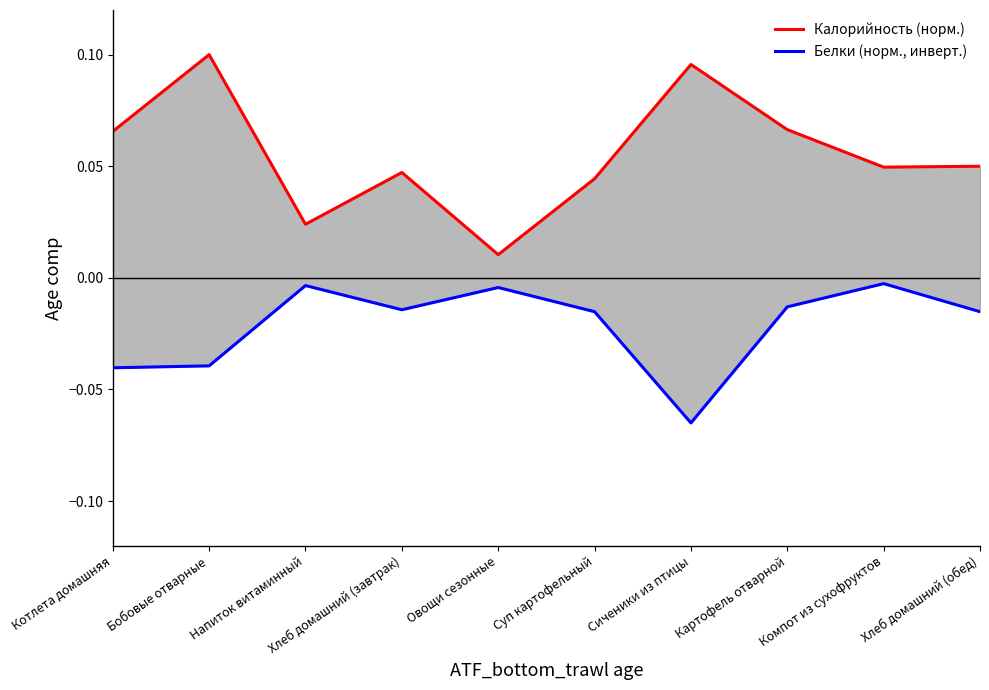

Count the number of data series in this chart.

2